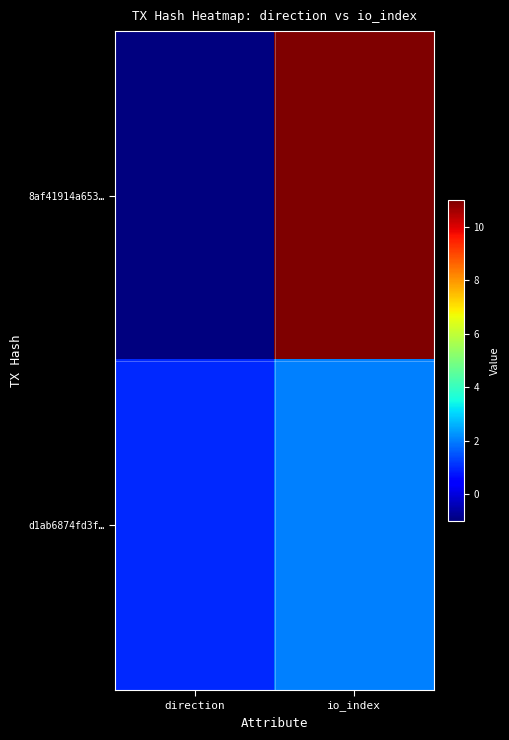

Which has a higher value, direction or io_index?

io_index